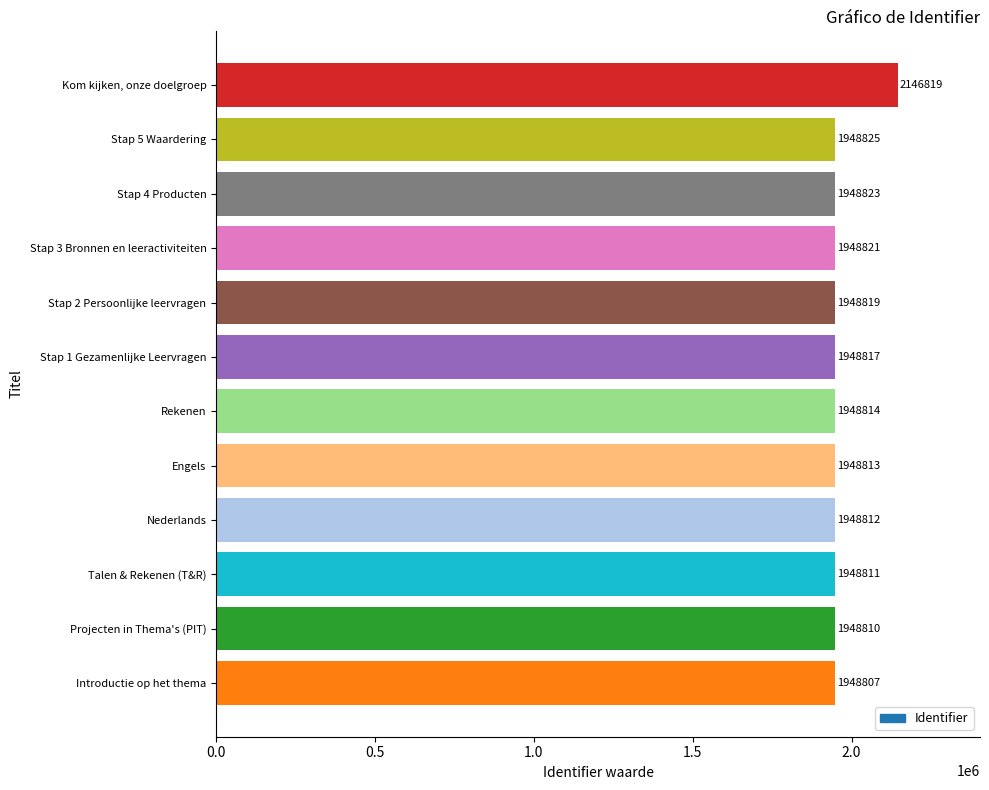

Rank the categories by value from highest to lowest.

Kom kijken, onze doelgroep, Stap 5 Waardering, Stap 4 Producten, Stap 3 Bronnen en leeractiviteiten, Stap 2 Persoonlijke leervragen, Stap 1 Gezamenlijke Leervragen, Rekenen, Engels, Nederlands, Talen & Rekenen (T&R), Projecten in Thema's (PIT), Introductie op het thema